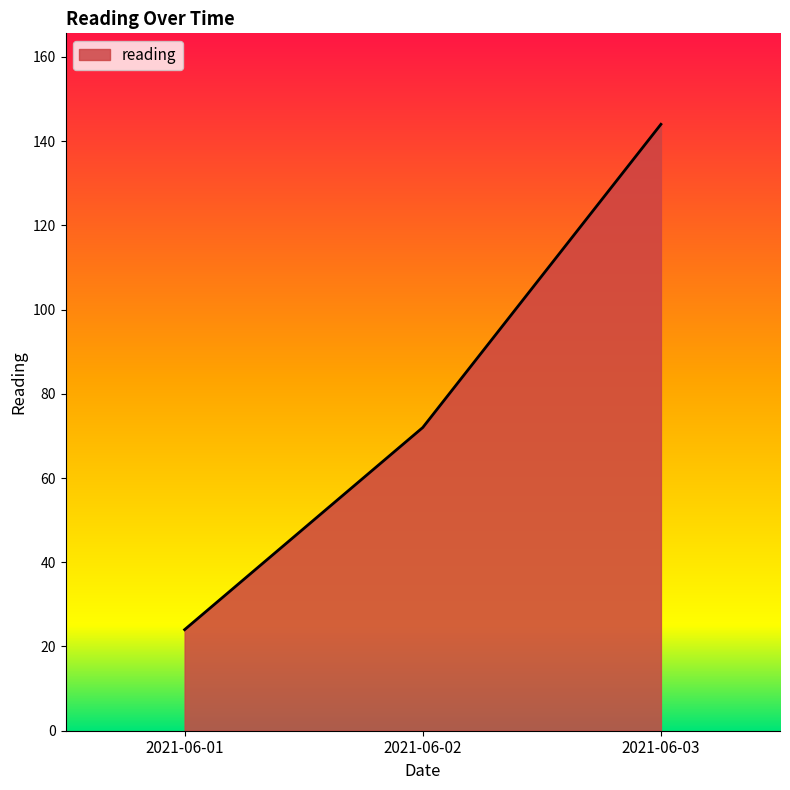

How many values are between 24 and 144?

3